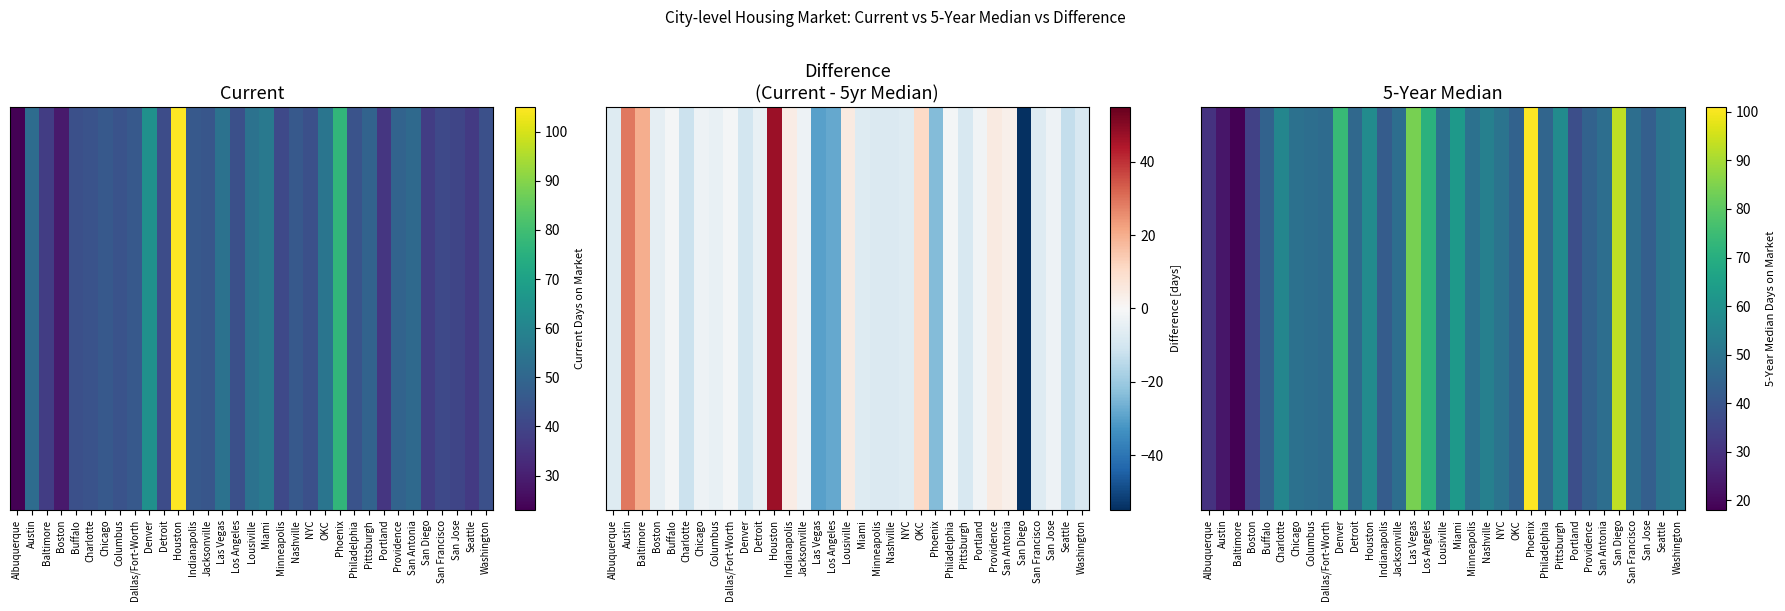

Reading left to right, what are all the values shown in this chart?

30	23	18	34	44	56	49	48	47	74	46	58	42	48	84	71	49	63	49	54	50	44	101	45	58	38	44	48	93	48	43	50	52